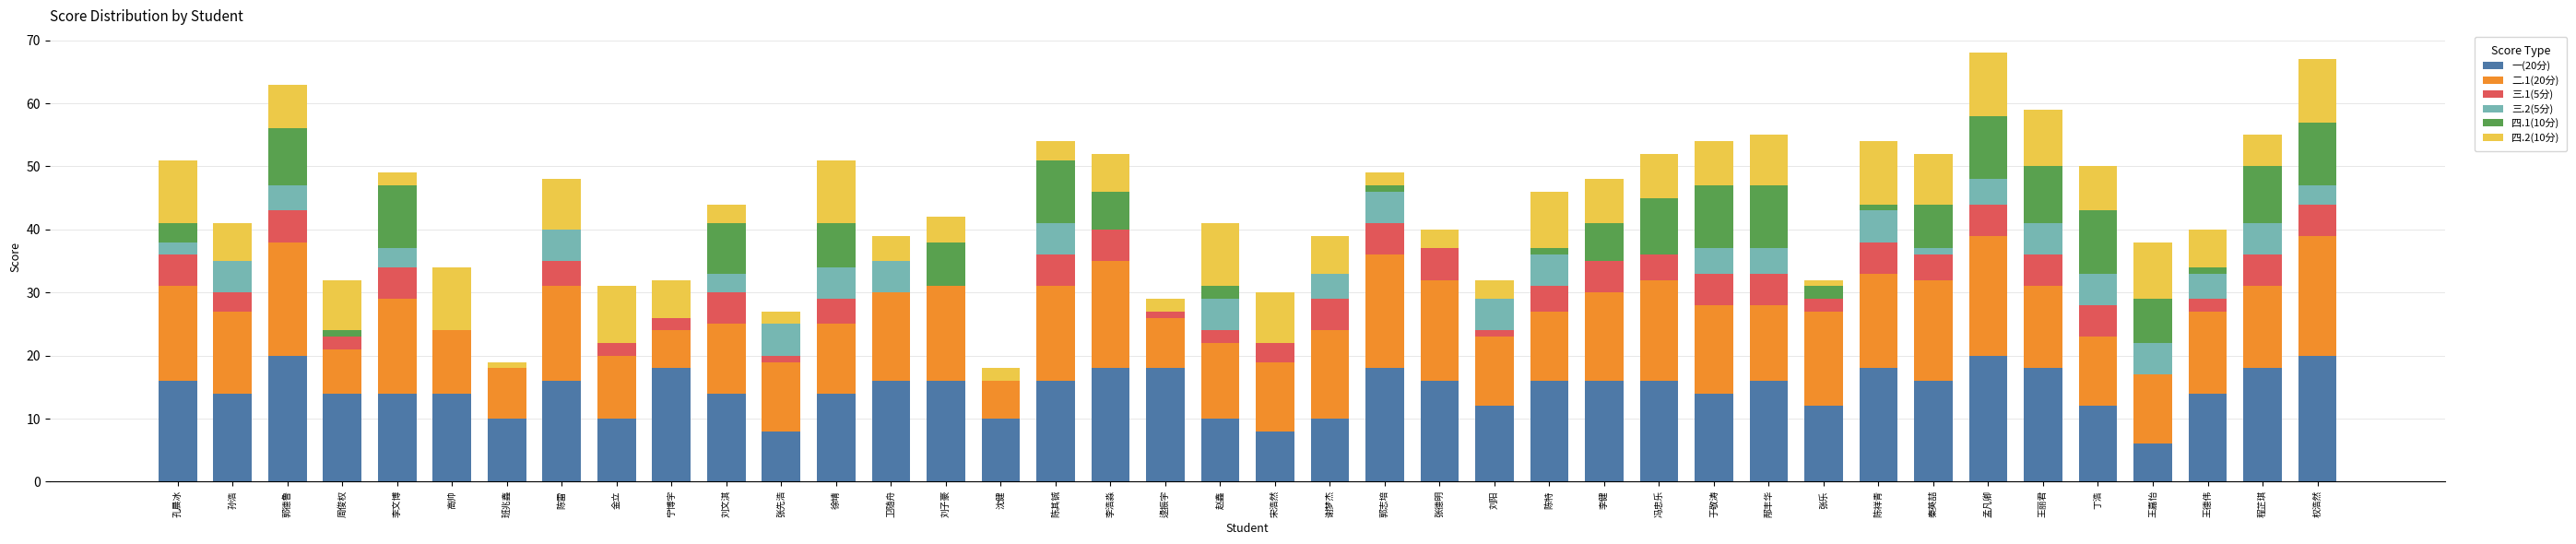

What is the total value across all series at 卫随舟?

39